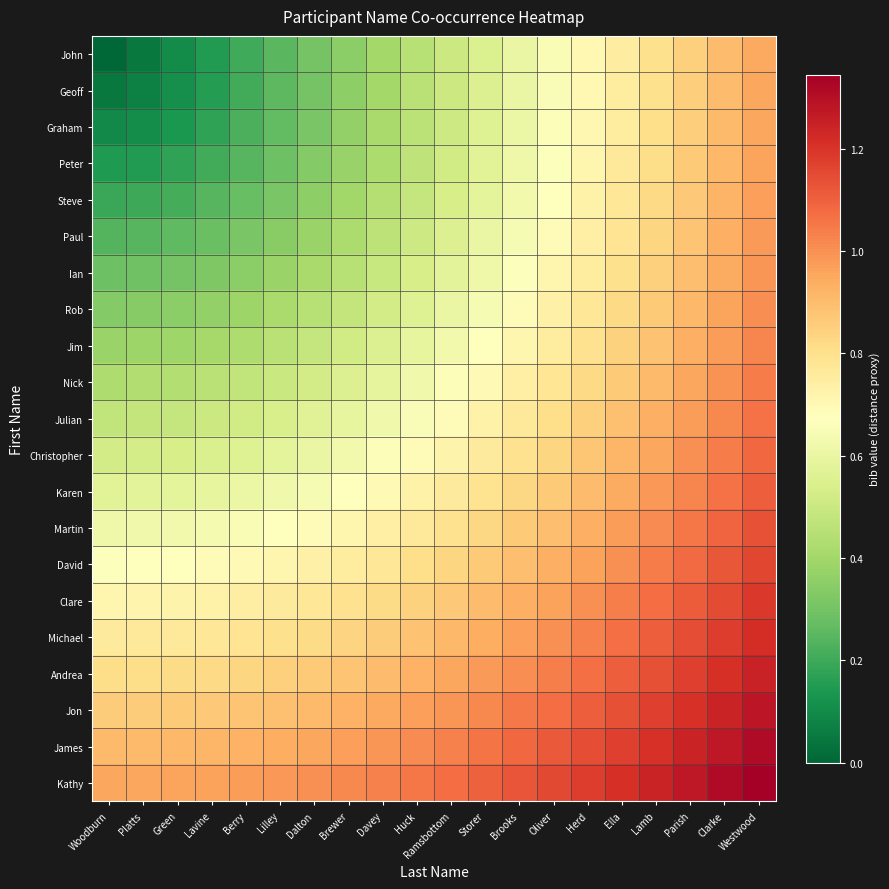

At which category does the chart reach its minimum across all series?

Woodburn